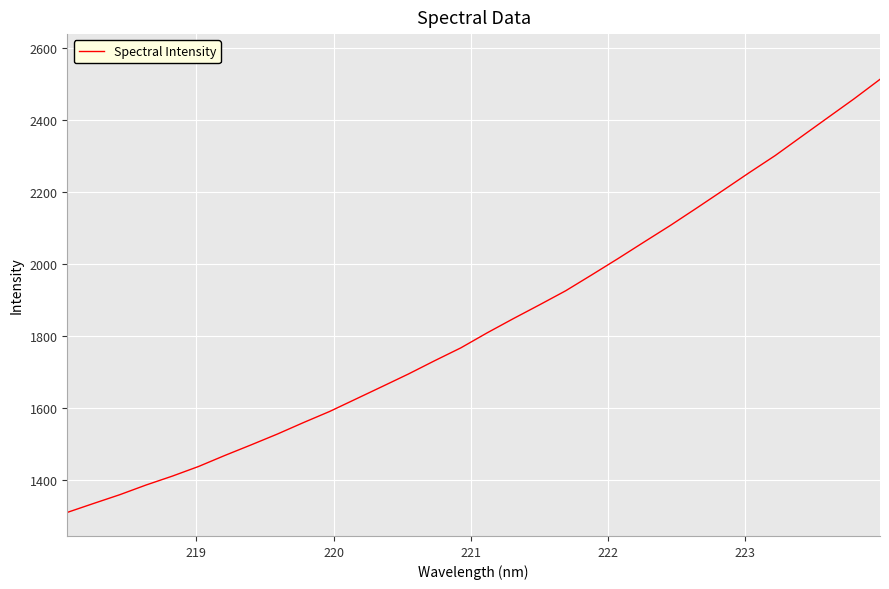

What is the greatest value displayed?

2513.8